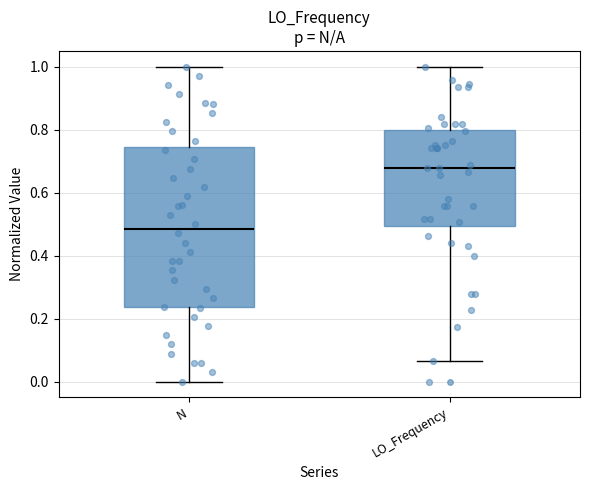

Which box is the tallest, from its lower edge to its upper edge?

N